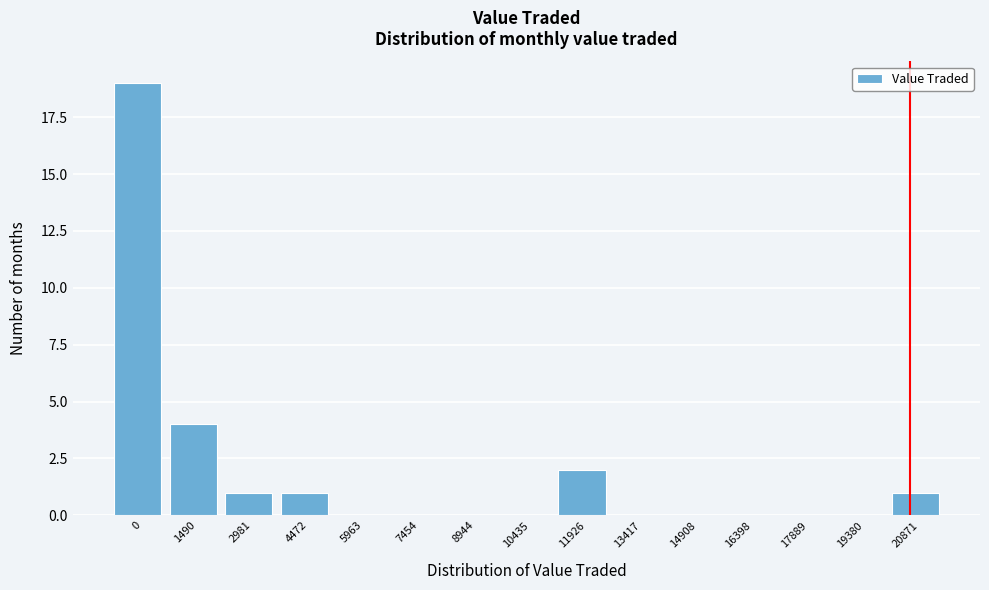

Reading left to right, extract all data points from this chart.

0=19	1490=4	2981=1	4472=1	5963=0	7454=0	8944=0	10435=0	11926=2	13417=0	14908=0	16398=0	17889=0	19380=0	20871=1